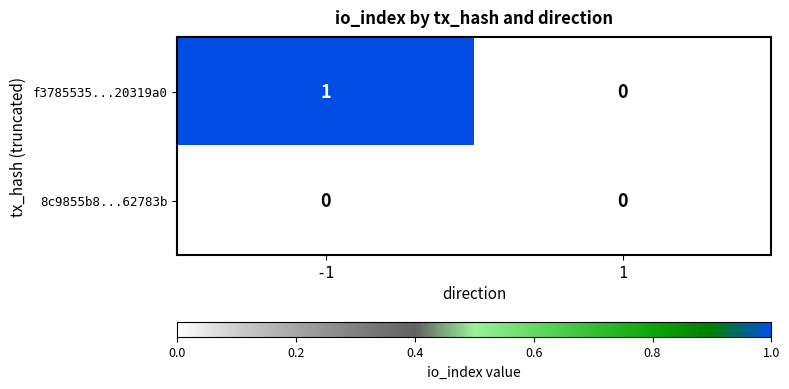

List the series in order of their overall mean, lowest first.

8c9855b8...62783b, f3785535...20319a0